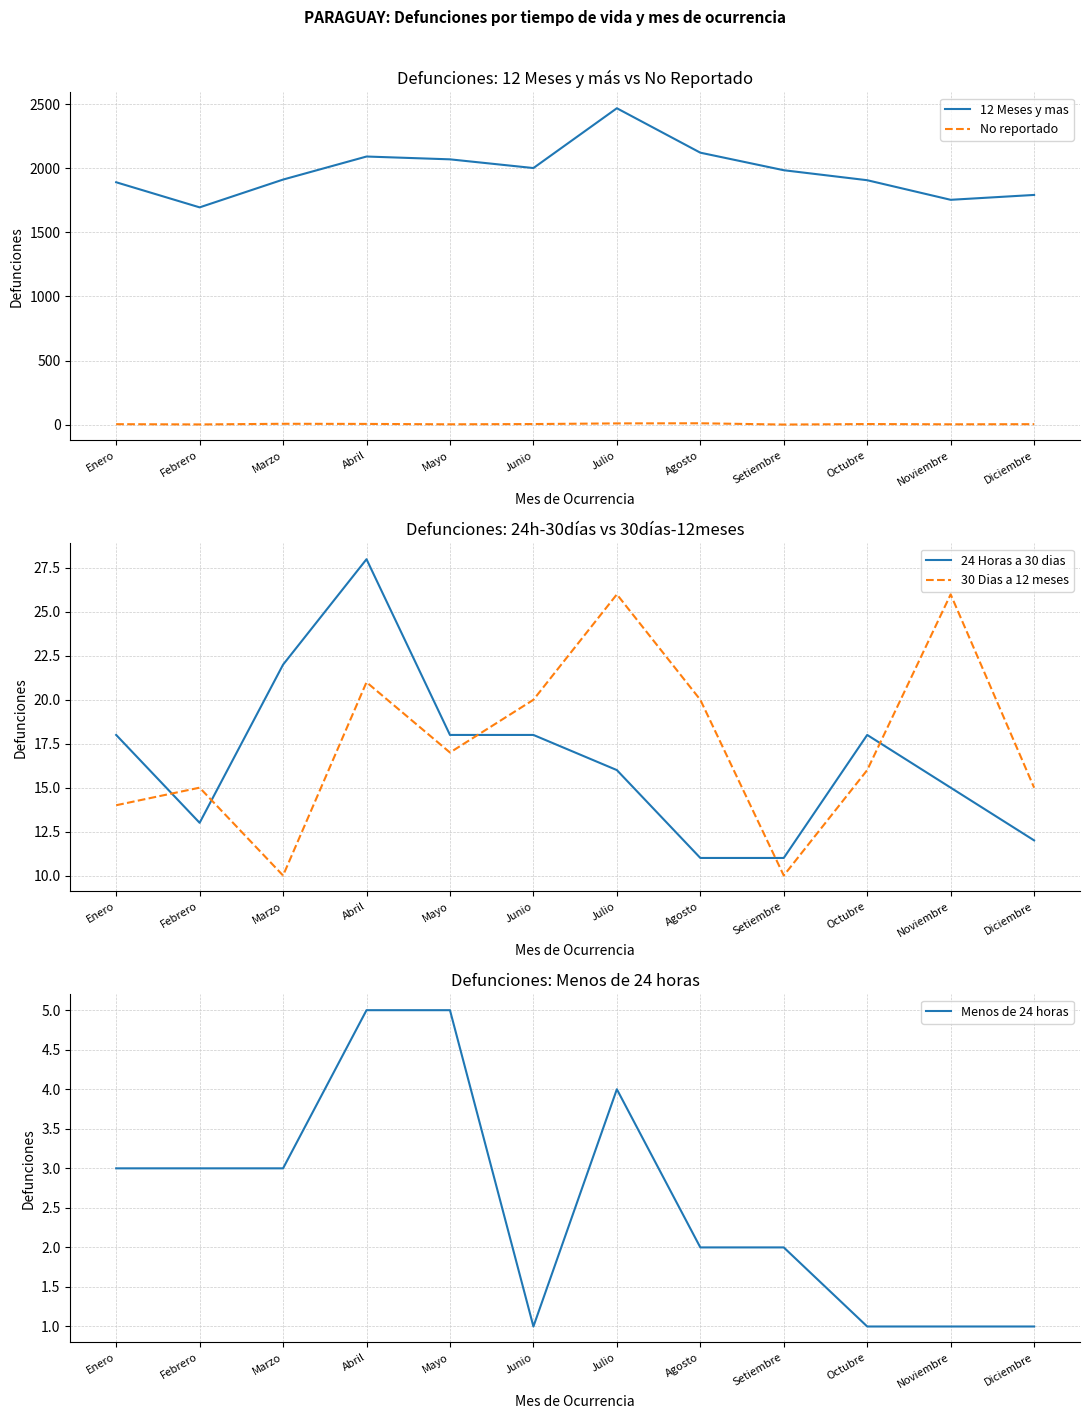

Rank the categories by Menos de 24 horas value from highest to lowest.

Abril, Mayo, Julio, Enero, Febrero, Marzo, Agosto, Setiembre, Junio, Octubre, Noviembre, Diciembre